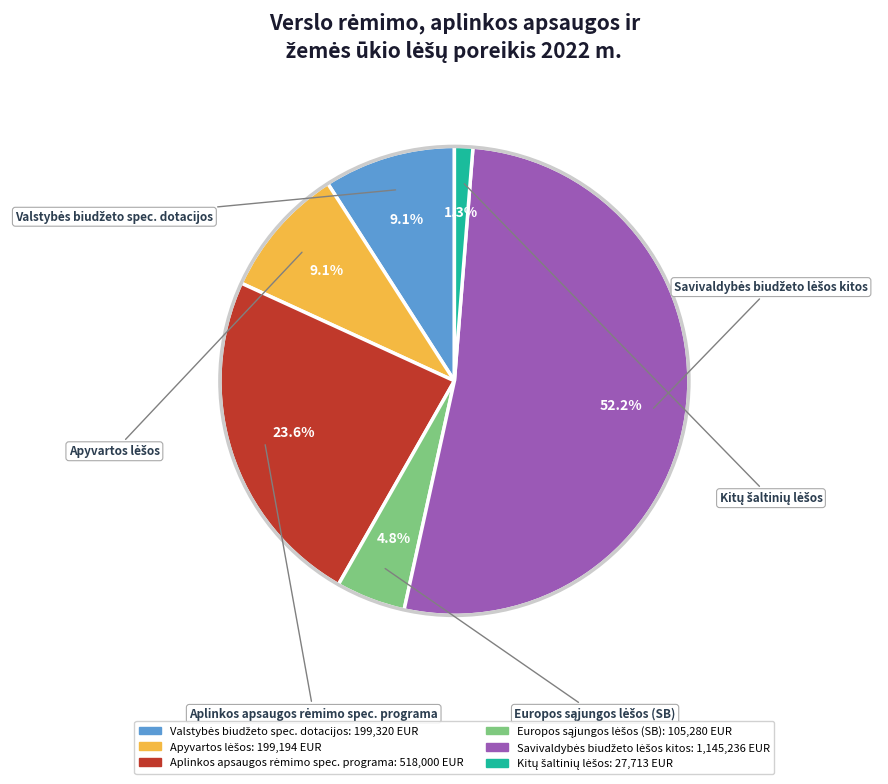

To the nearest percent, what is the difference between the largest and smallest slice percentages?

51%